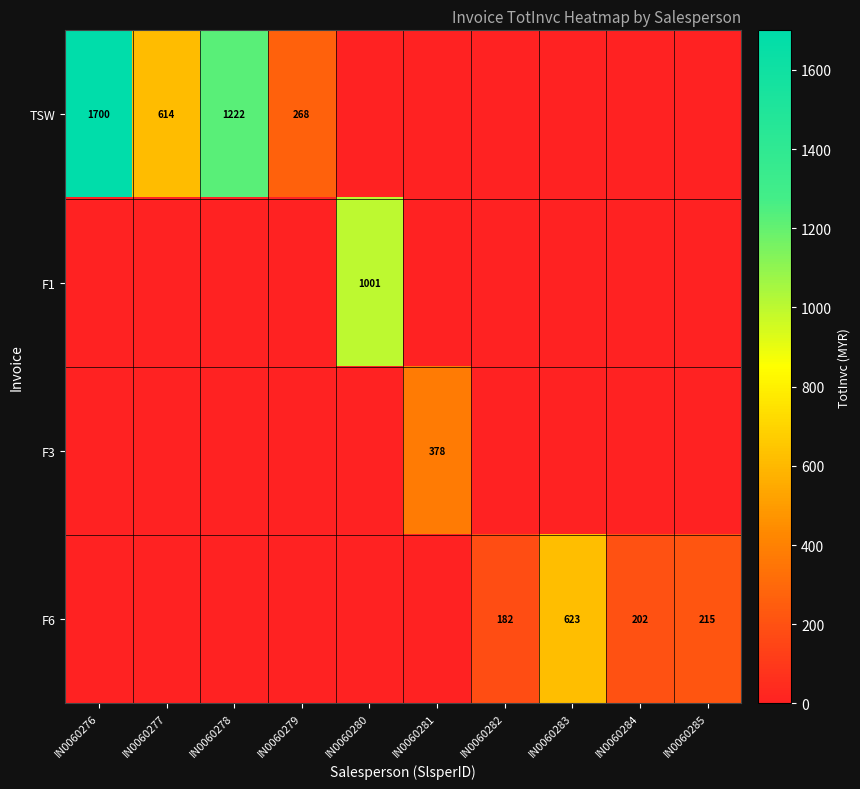

The F6 series shows 623 at IN0060283. True or false?

True